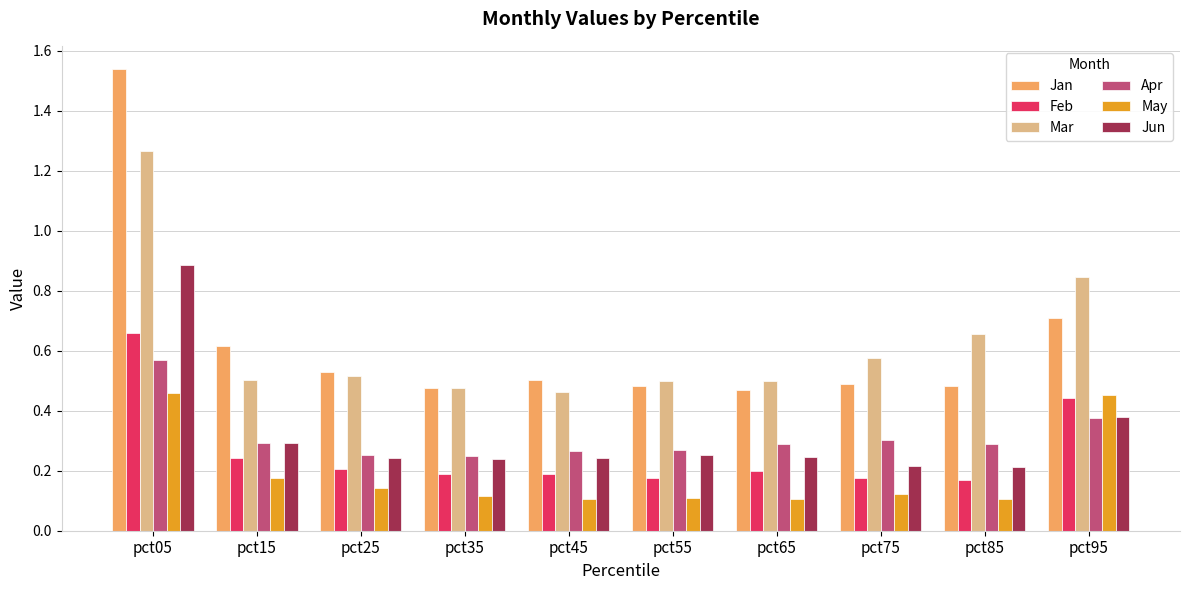

Rank the series by their maximum value, from highest to lowest.

Jan, Mar, Jun, Feb, Apr, May